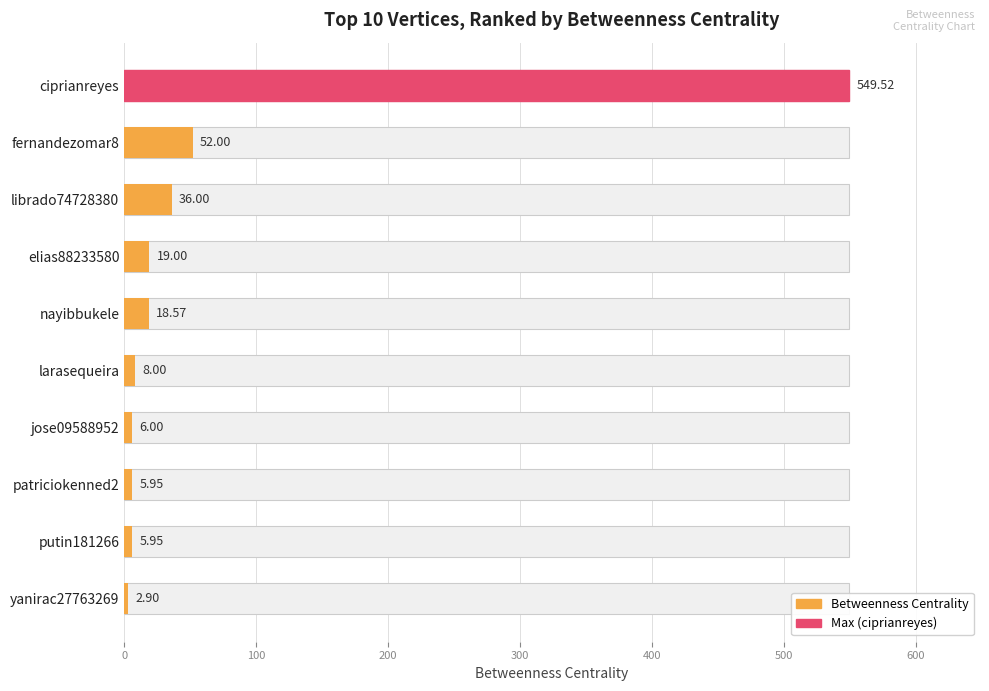

What is the difference between the second highest and second lowest values?

46.0